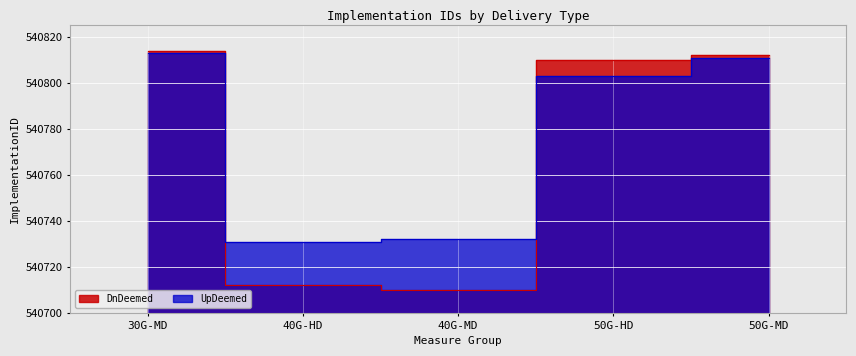

List the series in order of their peak value, highest first.

DnDeemed, UpDeemed